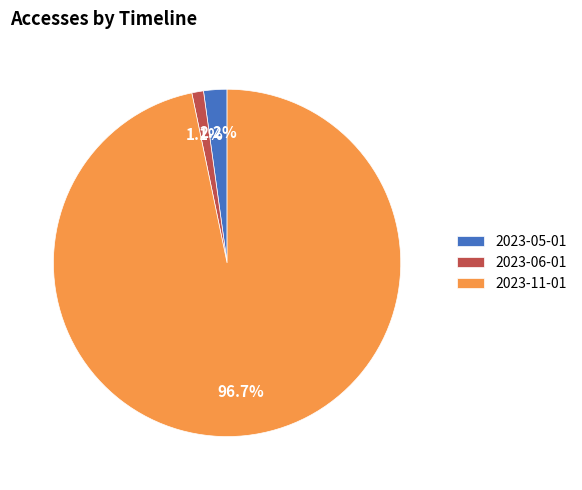

Which has a higher value, 2023-06-01 or 2023-05-01?

2023-05-01